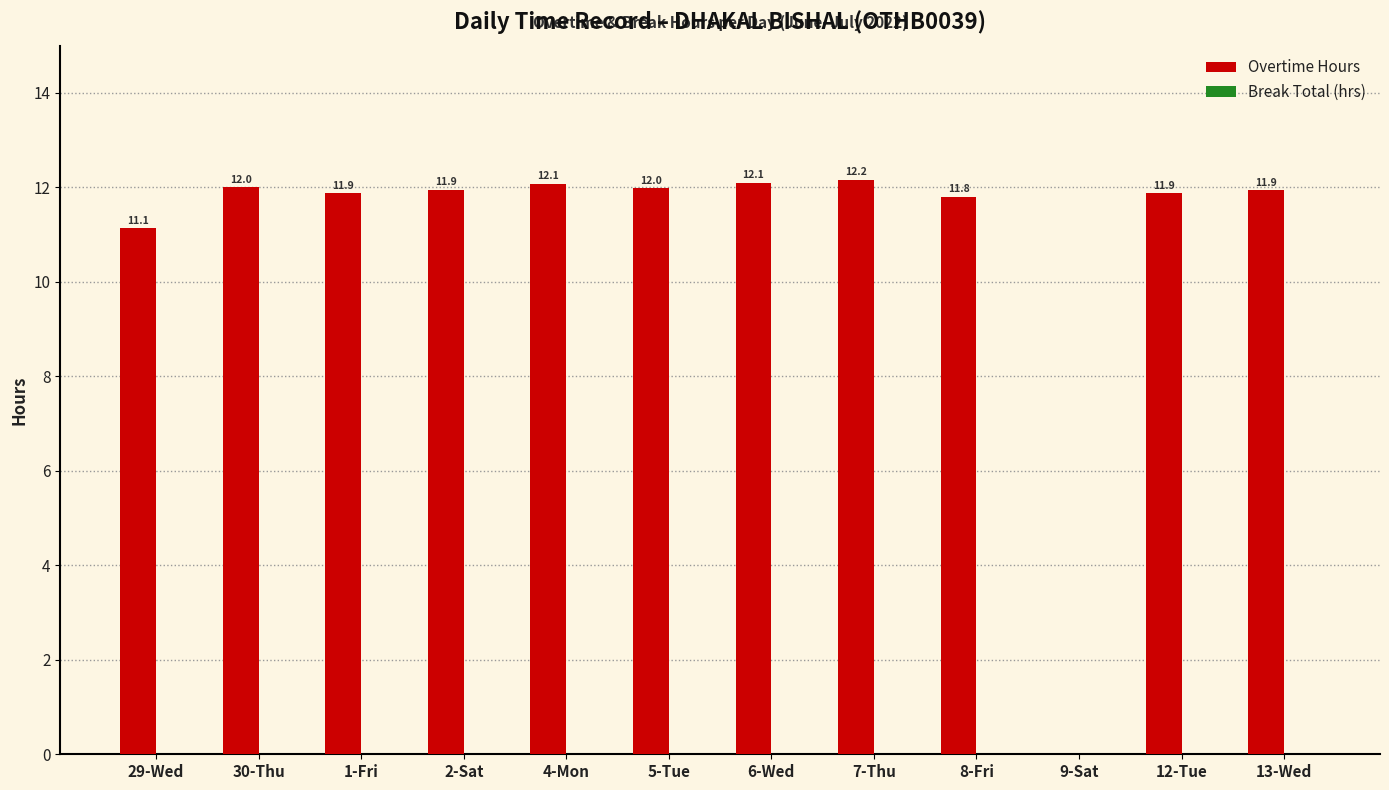

The value at 29-Wed is 11.1. True or false?

True